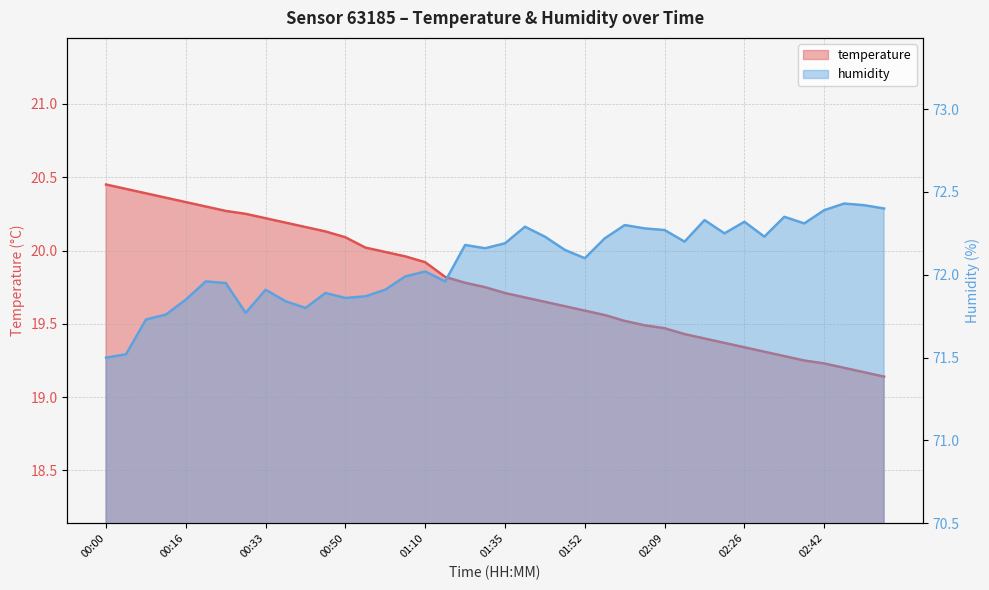

Between 00:04 and 00:41, which series saw the biggest shift?

humidity